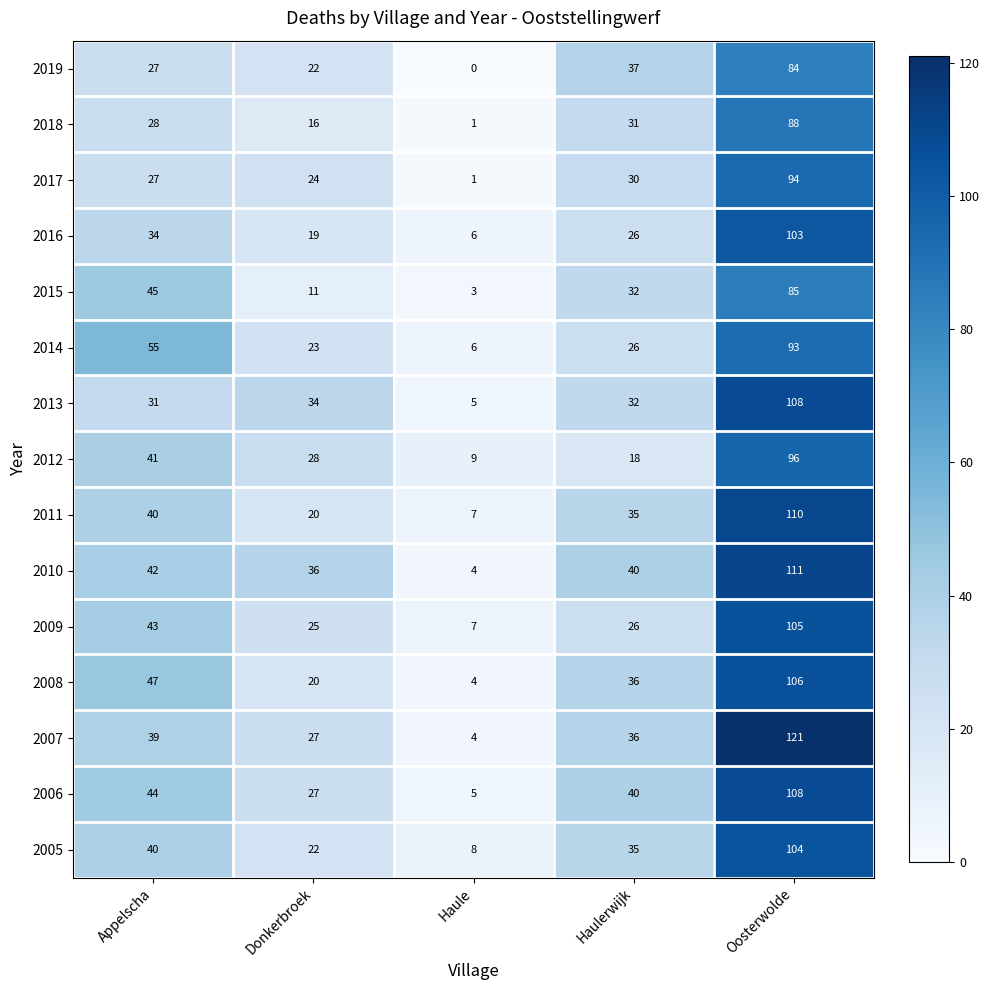

At which category does the chart reach its peak across all series?

Oosterwolde